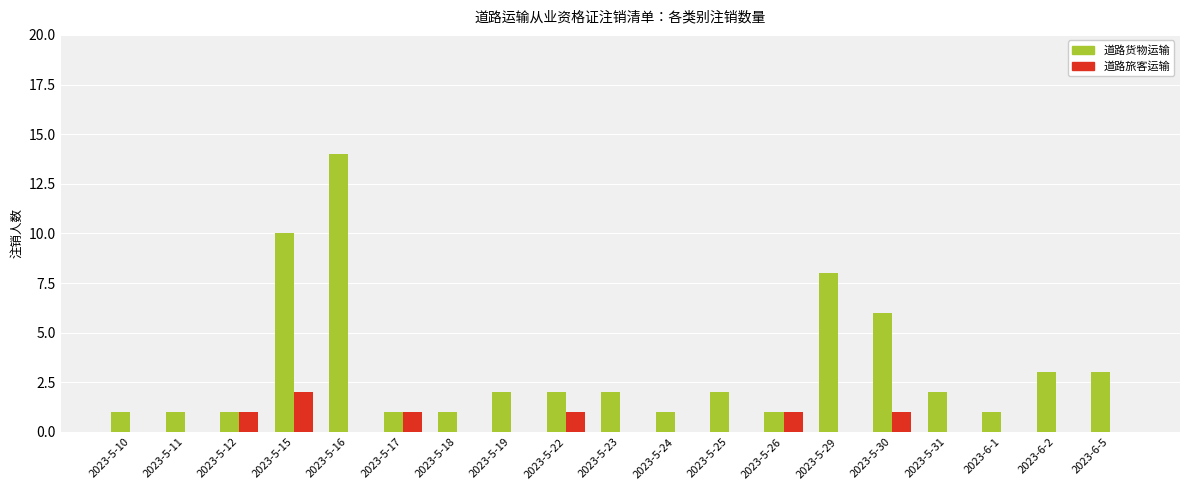

Which series has the largest total across all categories?

道路货物运输